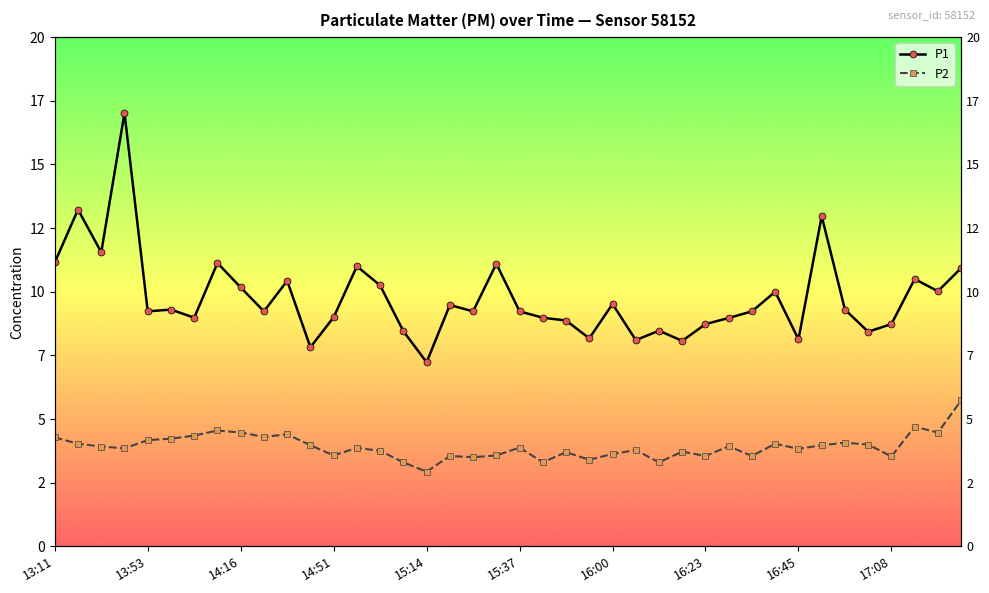

Between 28 and 31, which series saw the biggest shift?

P1